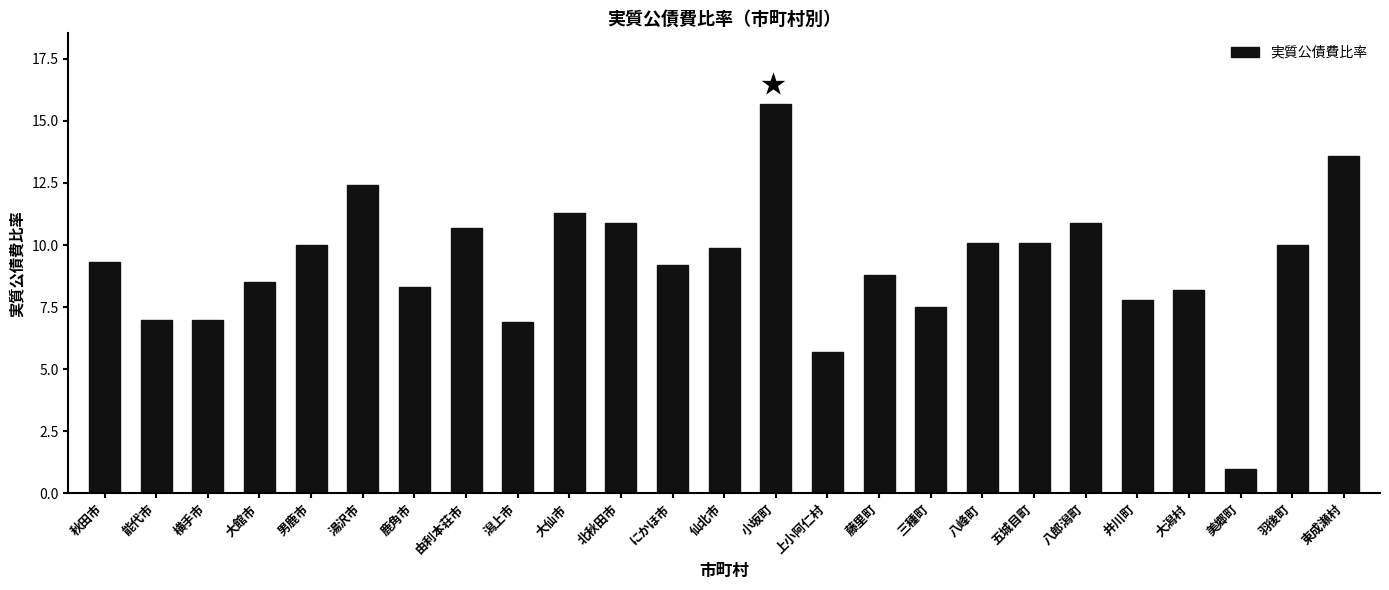

At which category does the chart reach its peak across all series?

小坂町